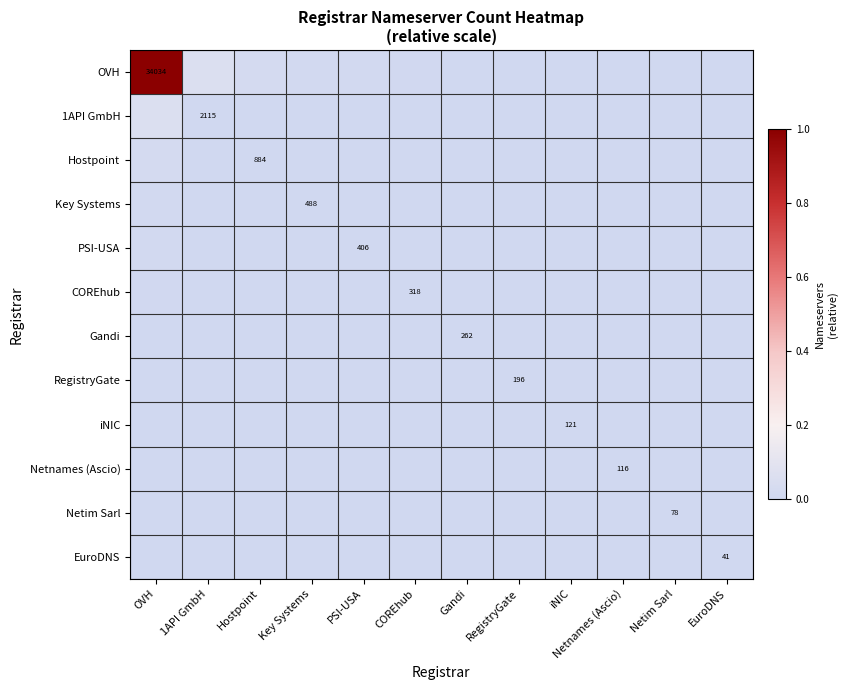

At which category is the sum across all series the highest?

OVH